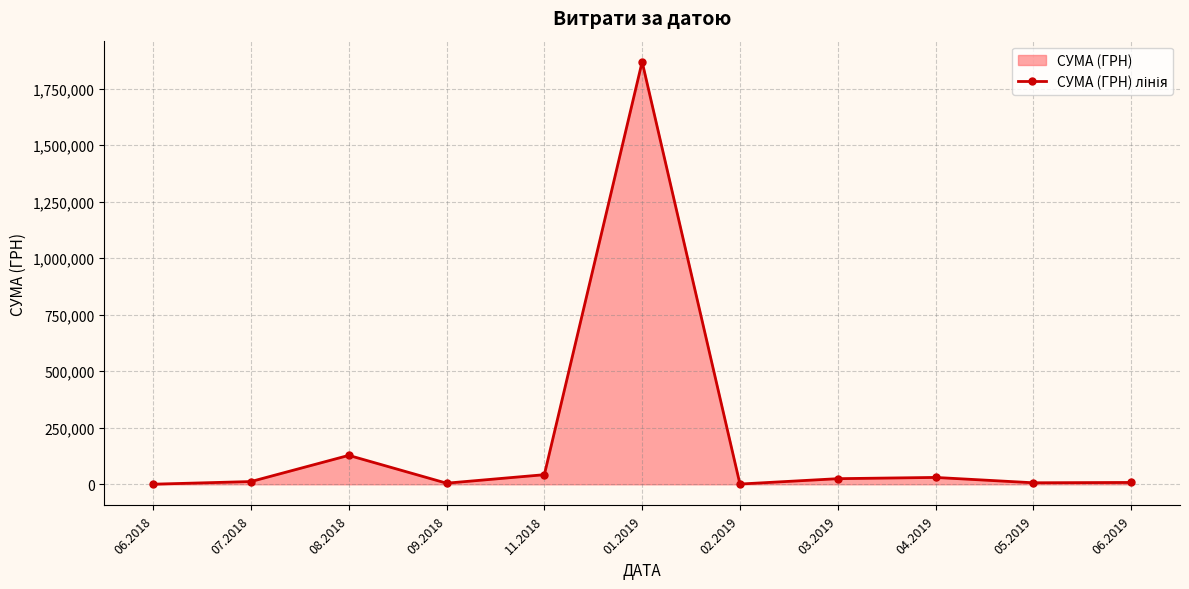

Is it true that the value at 06.2018 is 821.7?

False